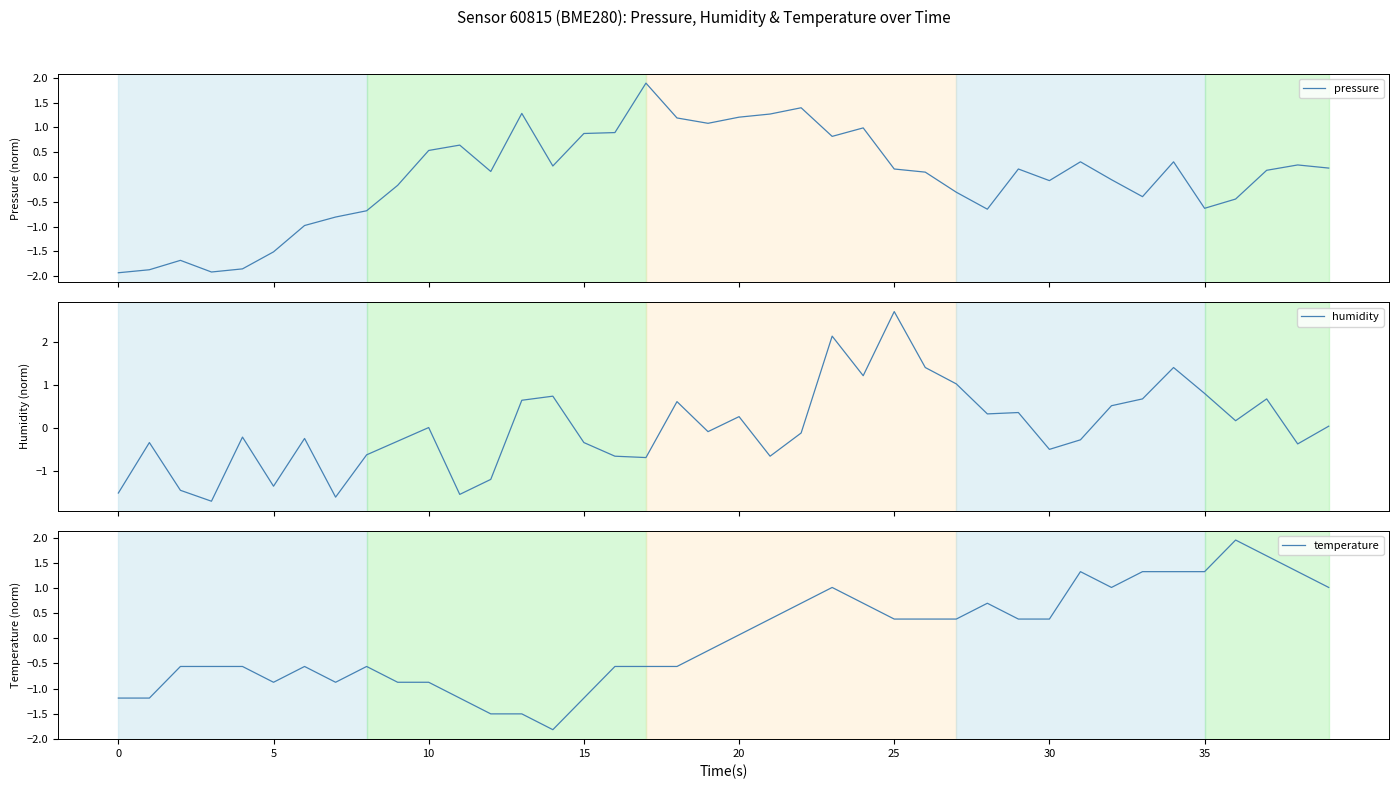

Which series has the largest range (max minus min)?

humidity